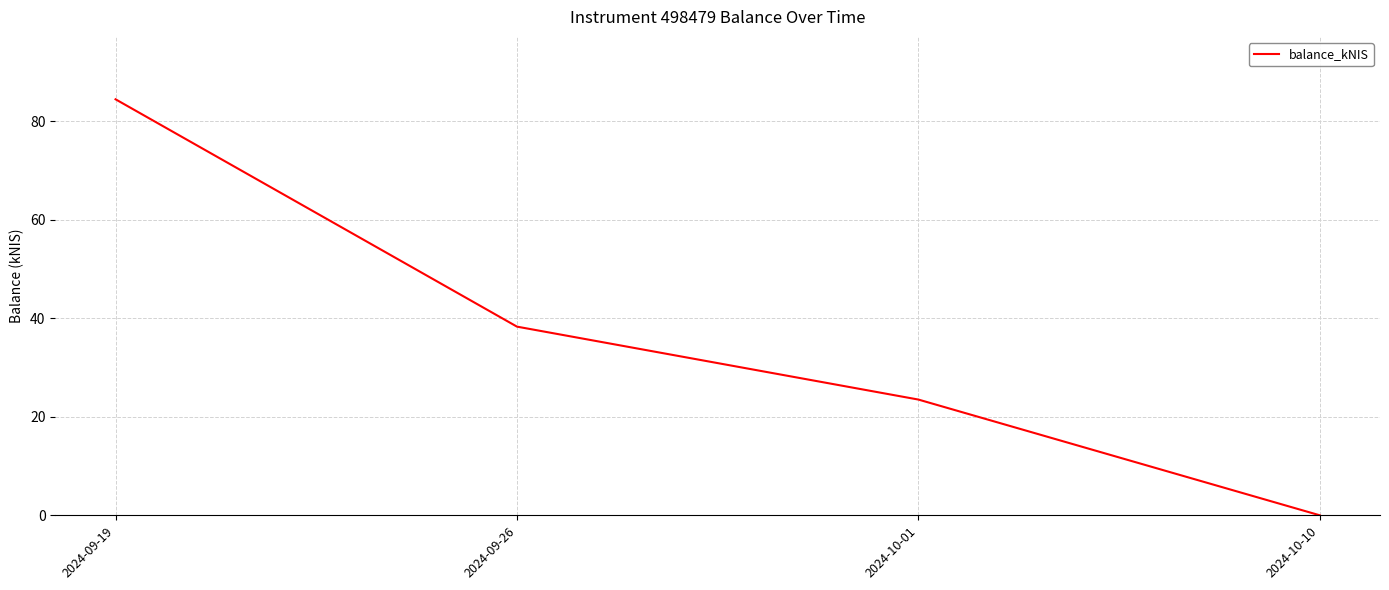

What is the average value?

36.6